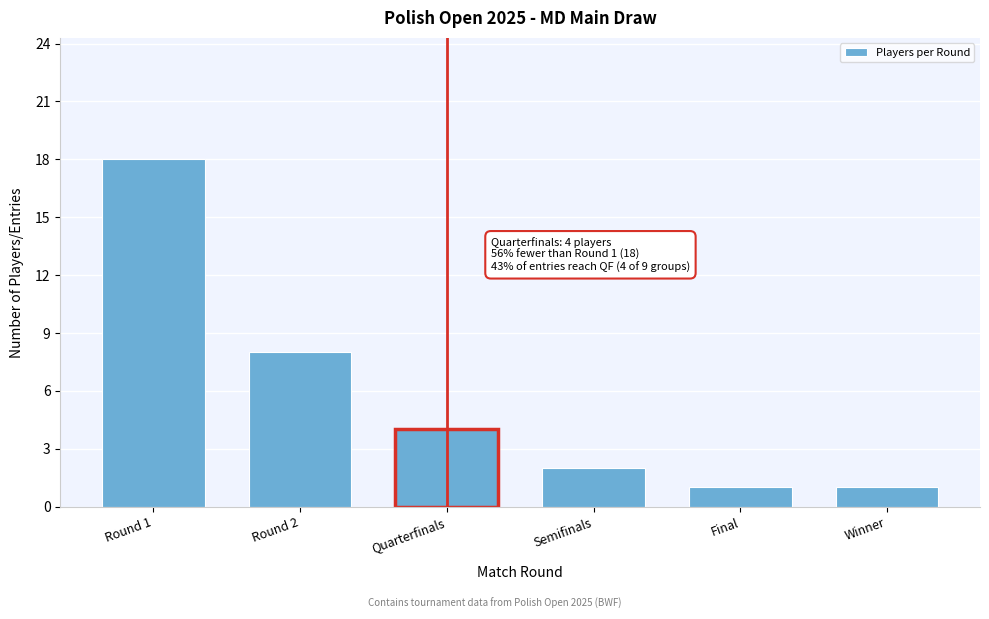

Reading left to right, extract all data points from this chart.

Round 1=18	Round 2=8	Quarterfinals=4	Semifinals=2	Final=1	Winner=1